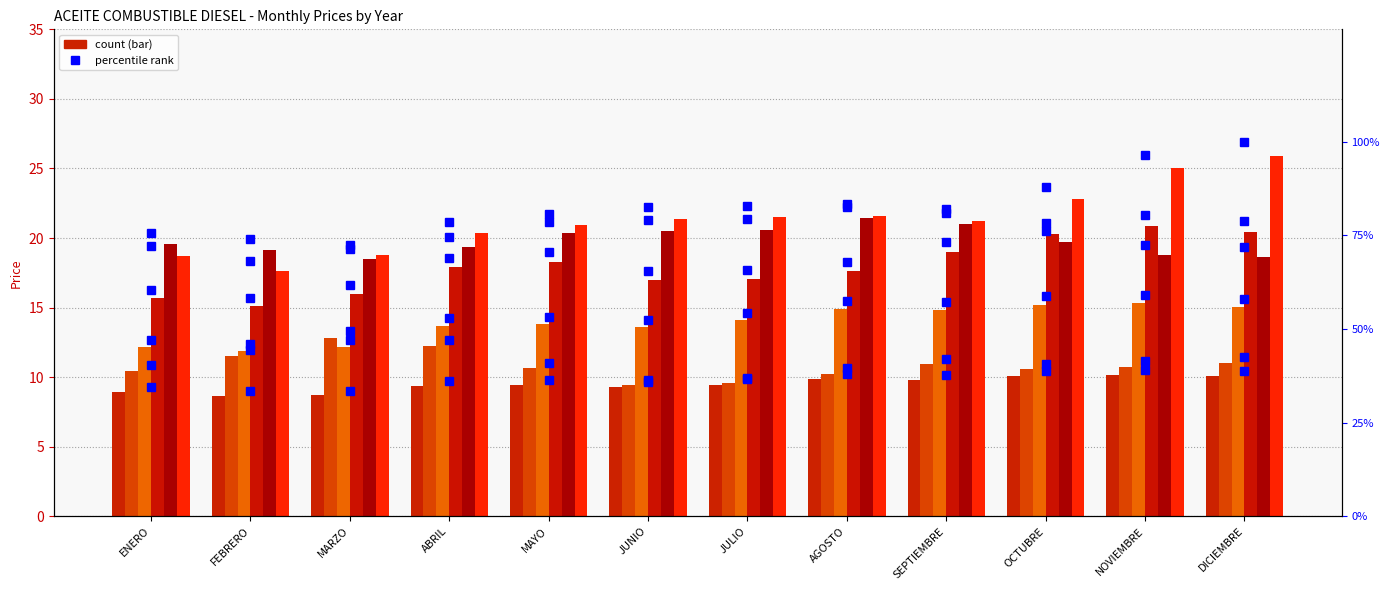

How many data points in 2003 pct are less than 41?

6